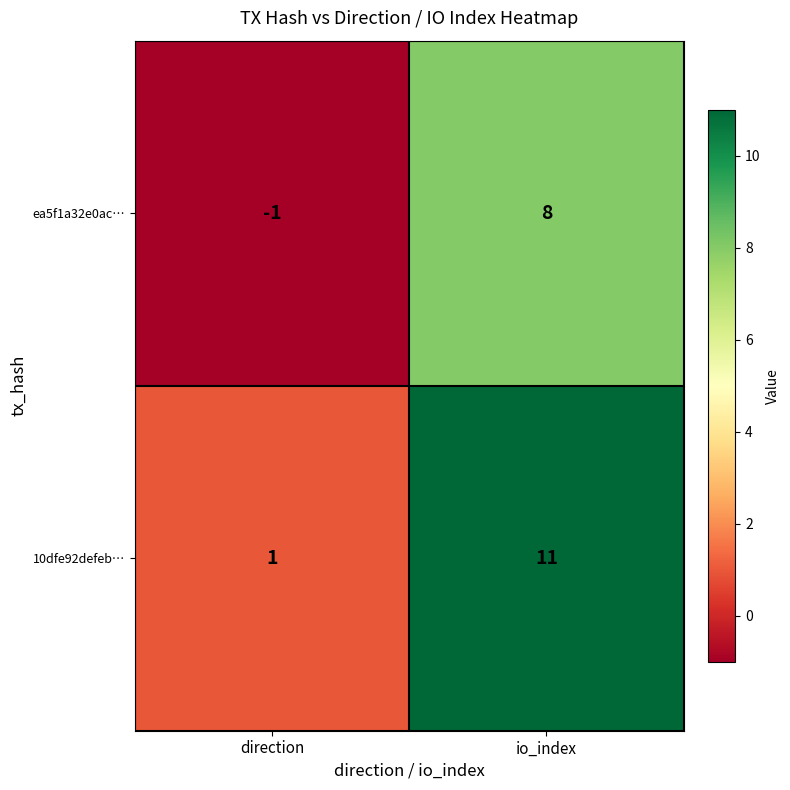

The value of 10dfe92defeb… at direction is 0. True or false?

False